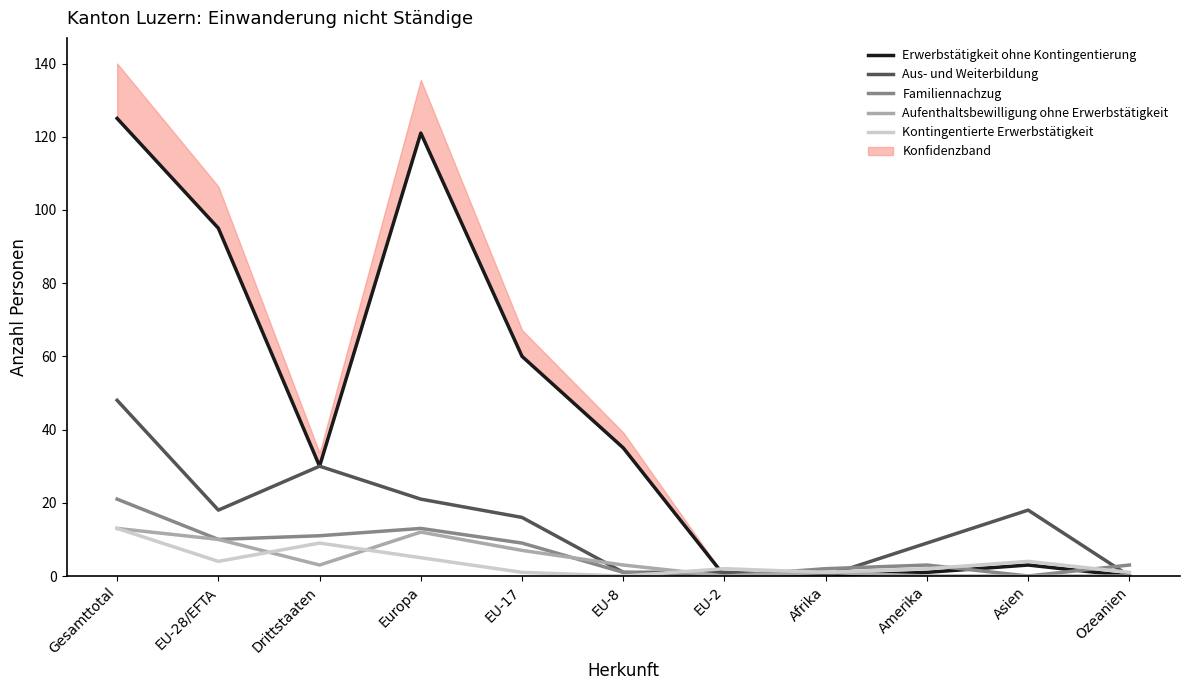

The value of Kontingentierte Erwerbstätigkeit at Afrika is 1. True or false?

False